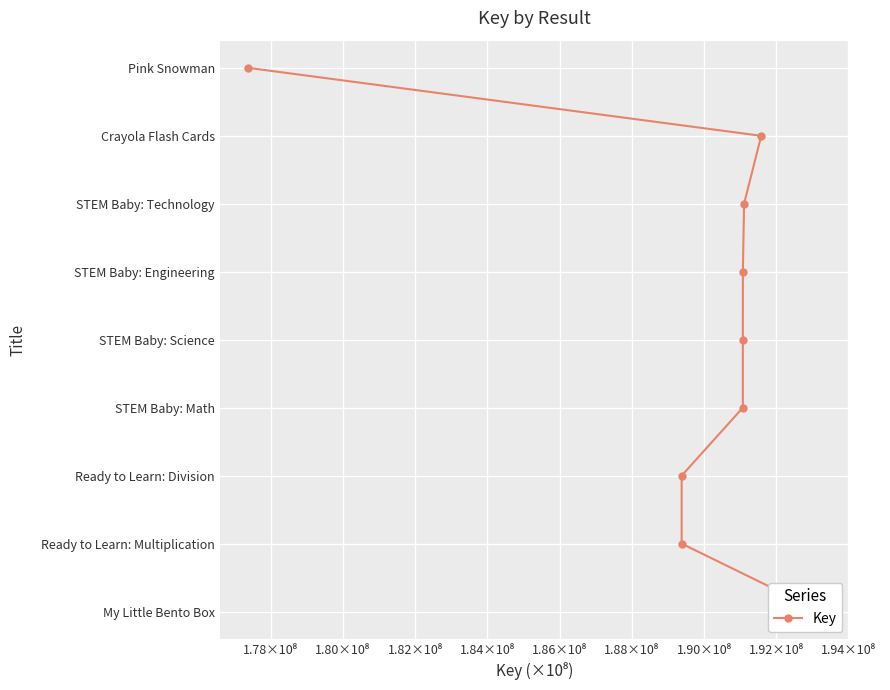

True or false: the data has more than 1 interior local peaks.

False